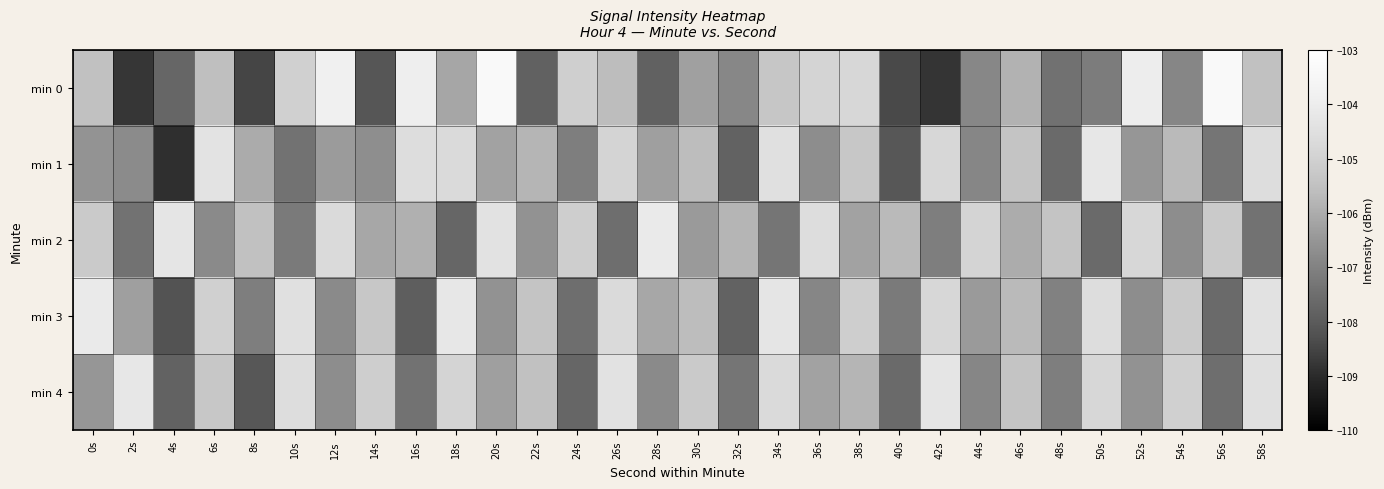

Which has a higher value, 46s or 18s?

46s